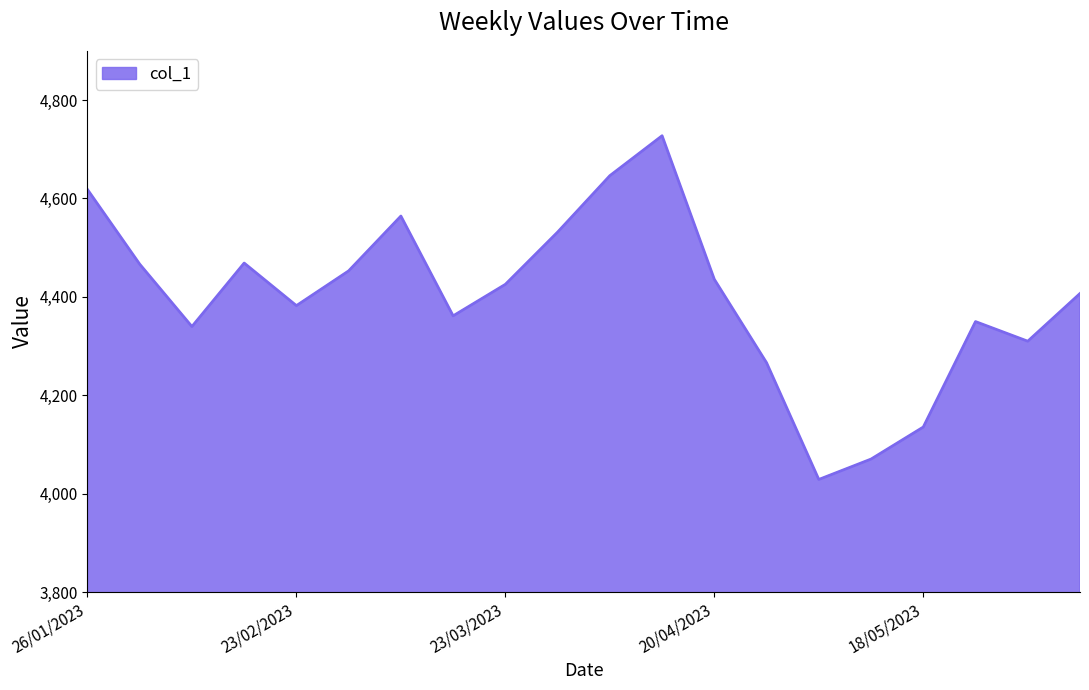

What is the difference between the maximum and minimum values?

698.6